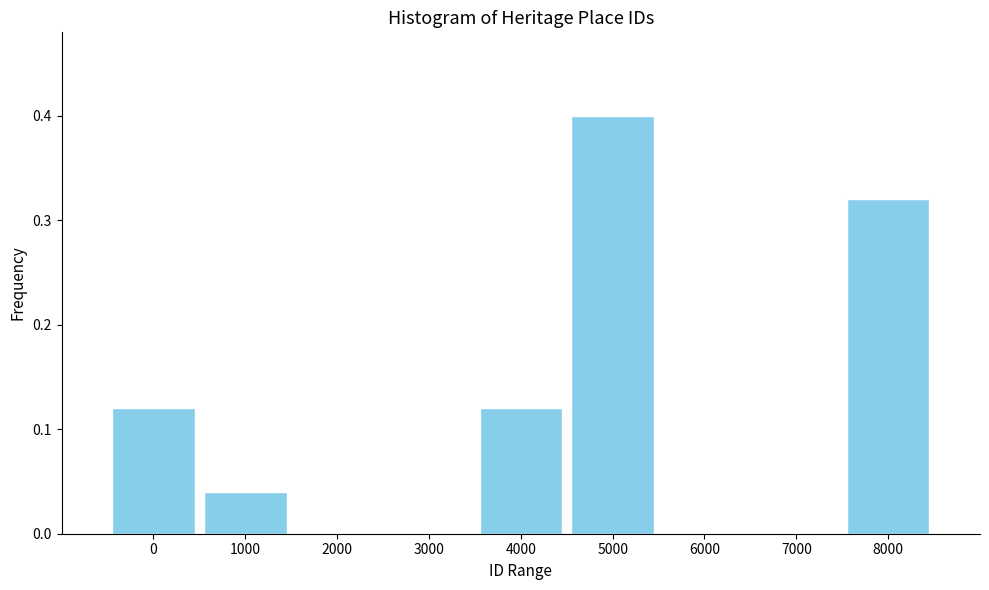

What value does the data have at 5000?

0.4